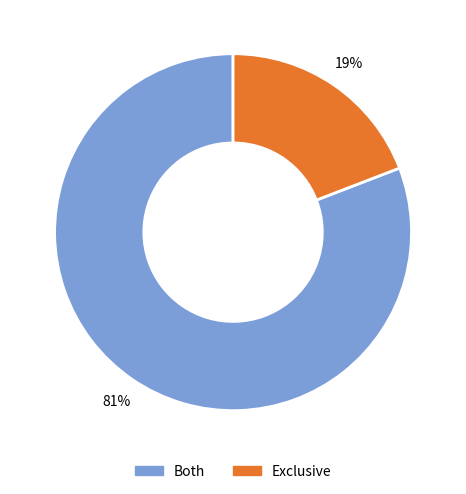

Between Exclusive and Both, which is larger?

Both